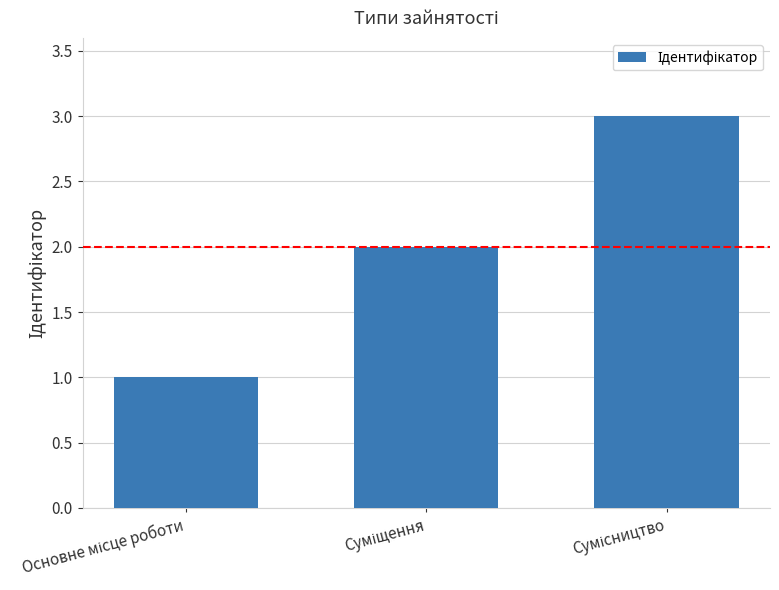

Are the bars horizontal?

No